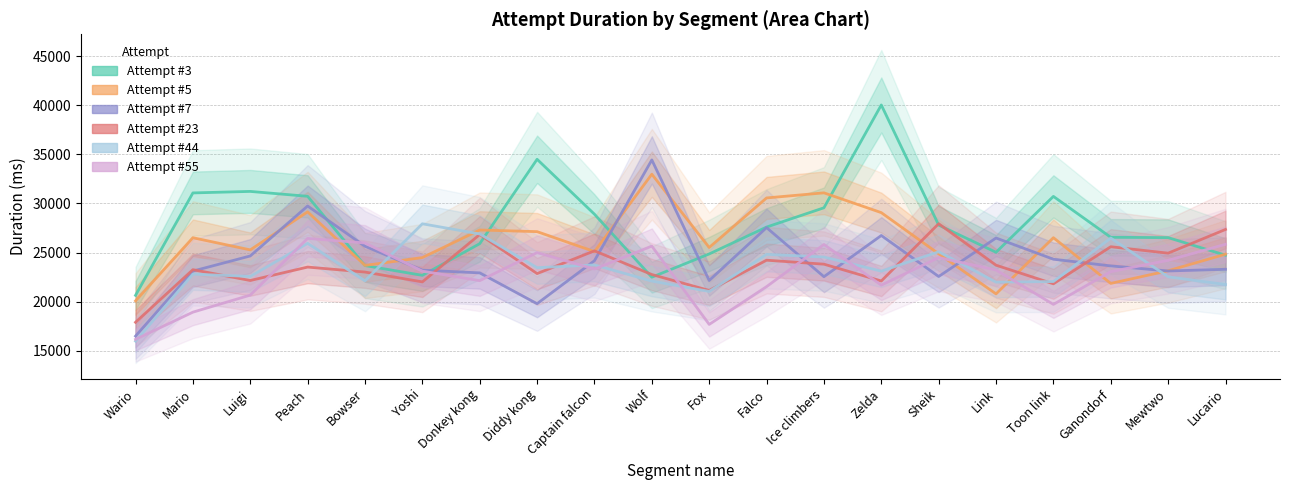

How many intersections are there between Attempt #3 and Attempt #5?

5